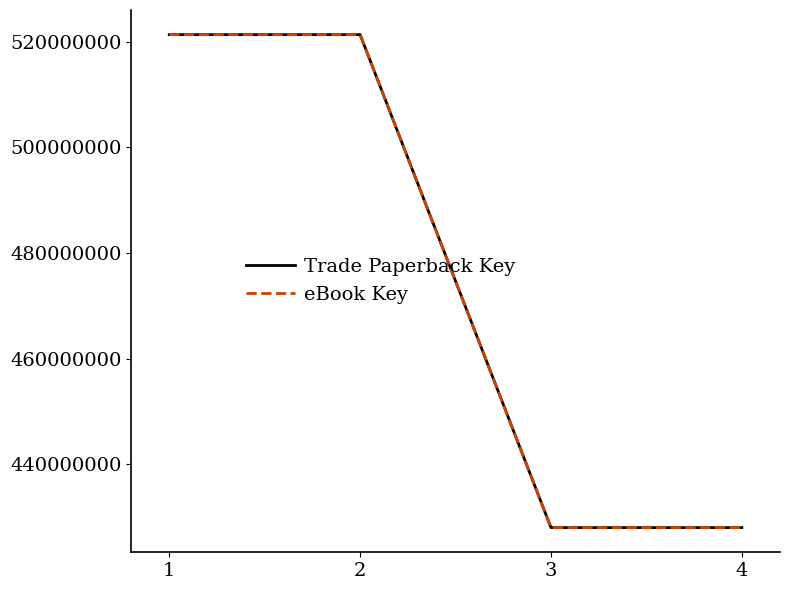

Does the chart have visible grid lines?

No